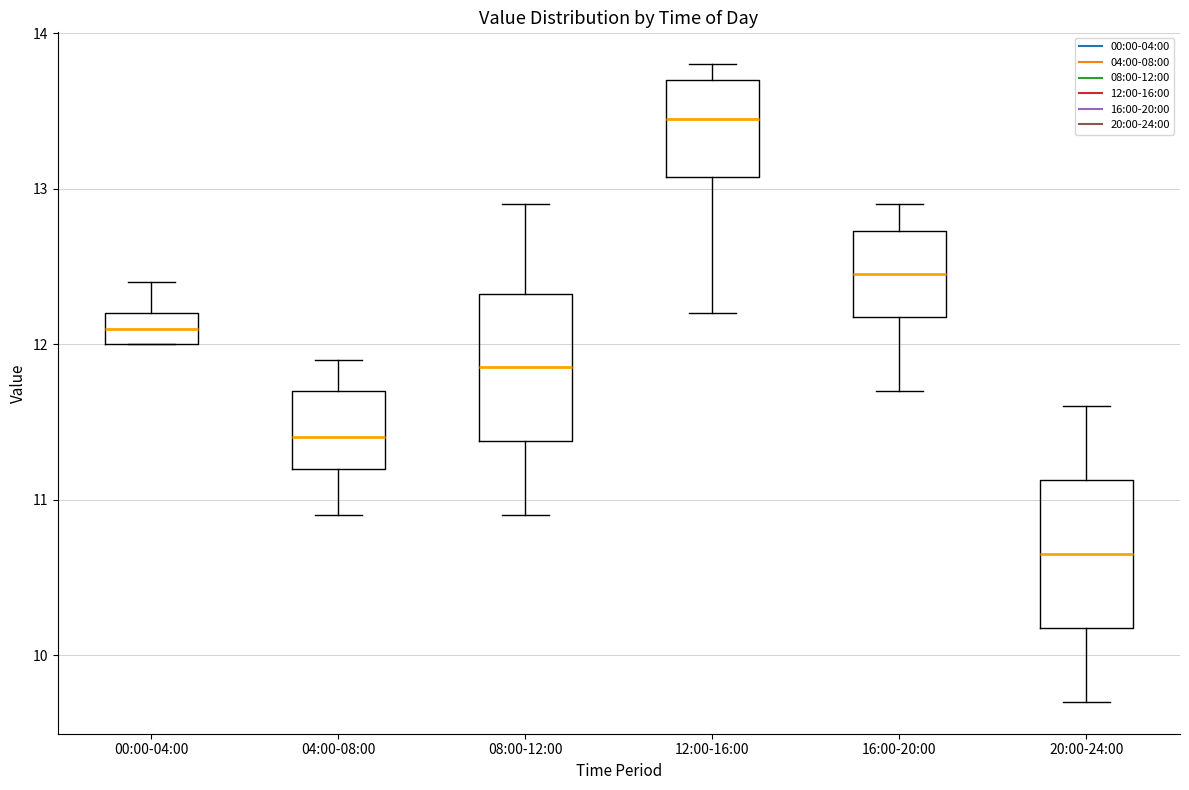

Reading left to right, read every box against the y-axis: the position of its median line, the range the box covers, and the ends of its whiskers. The values are not printed on the chart, so give them approximately, as read against the axis.

00:00-04:00: median 12.1, box 12.0 to 12.2, whiskers 12.0 to 12.4
04:00-08:00: median 11.4, box 11.2 to 11.7, whiskers 10.9 to 11.9
08:00-12:00: median 11.9, box 11.4 to 12.3, whiskers 10.9 to 12.9
12:00-16:00: median 13.5, box 13.1 to 13.7, whiskers 12.2 to 13.8
16:00-20:00: median 12.5, box 12.2 to 12.7, whiskers 11.7 to 12.9
20:00-24:00: median 10.7, box 10.2 to 11.1, whiskers 9.7 to 11.6